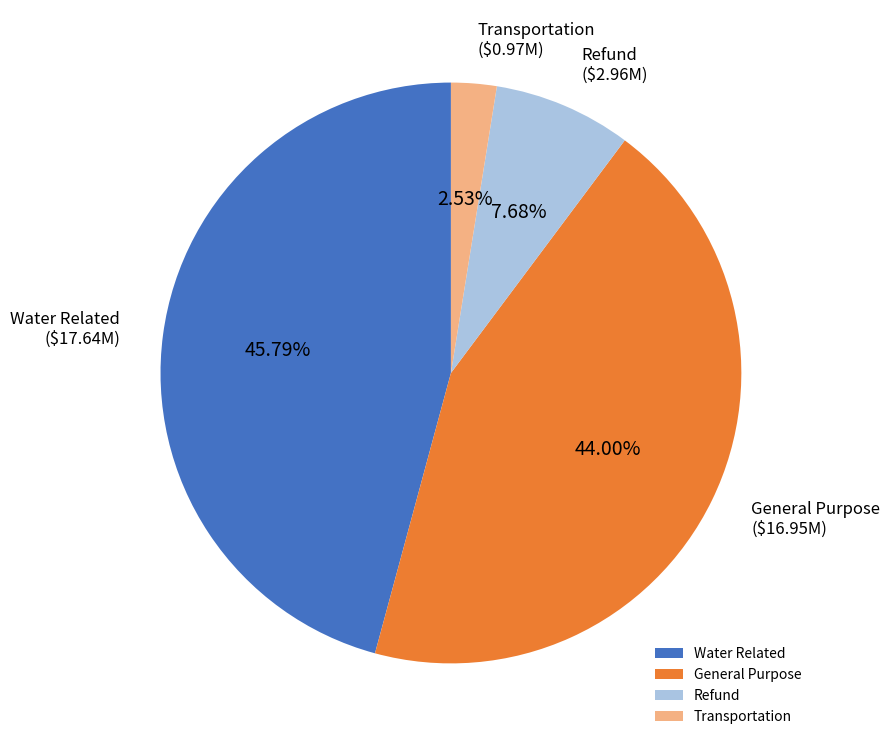

Does Transportation account for over 50% of the chart?

No